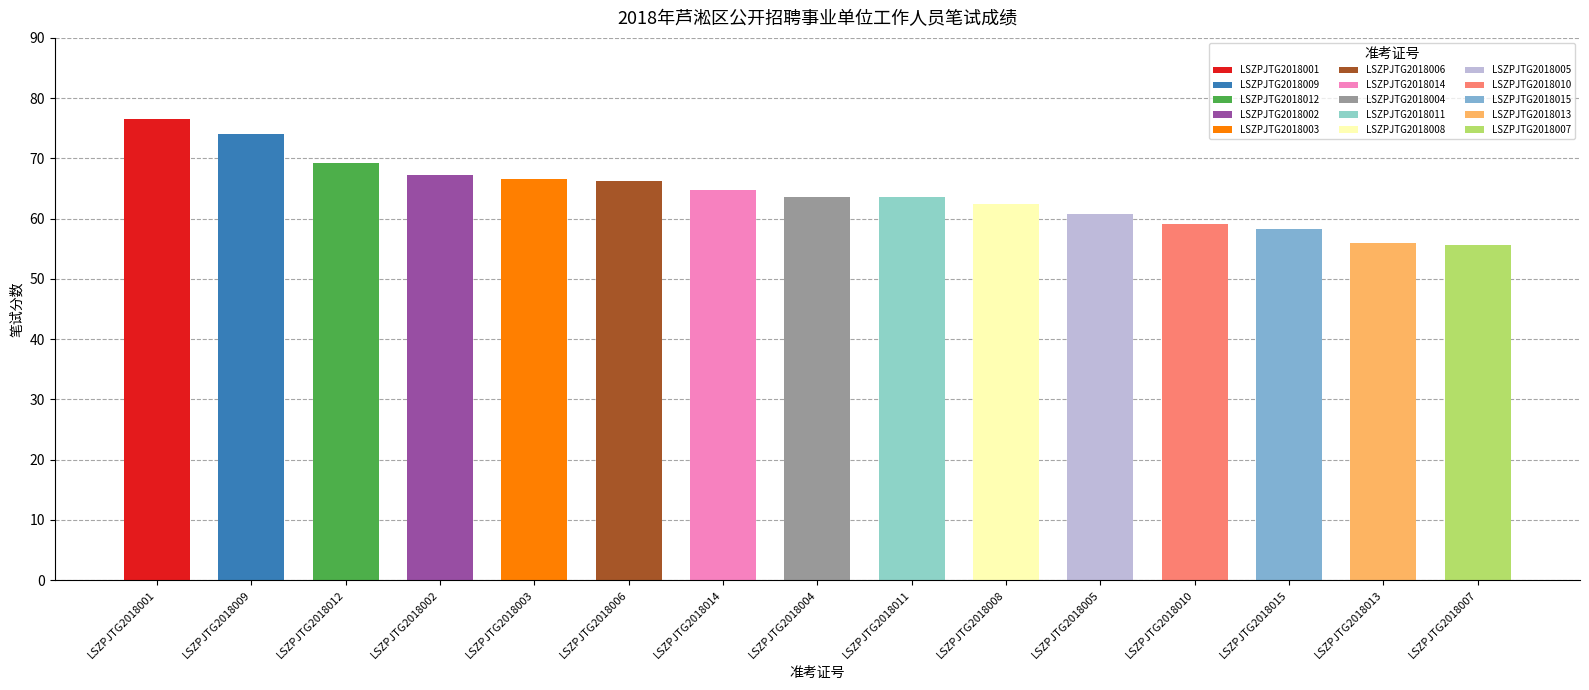

Where is the data nearest to the value 66?

LSZPJTG2018006